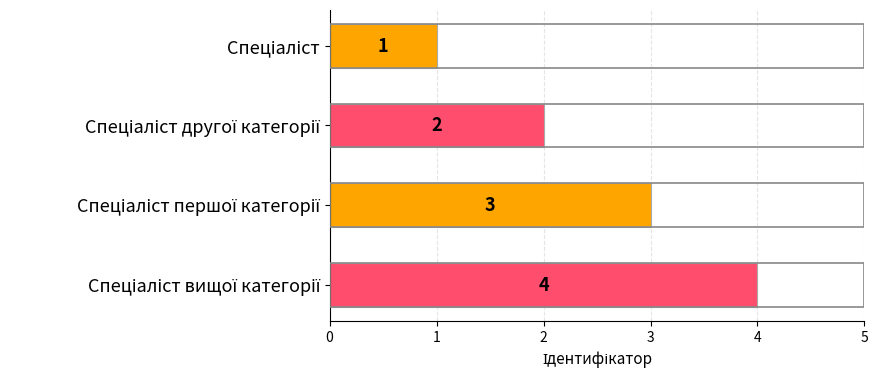

What is the value of the 2nd bar from the top?

2